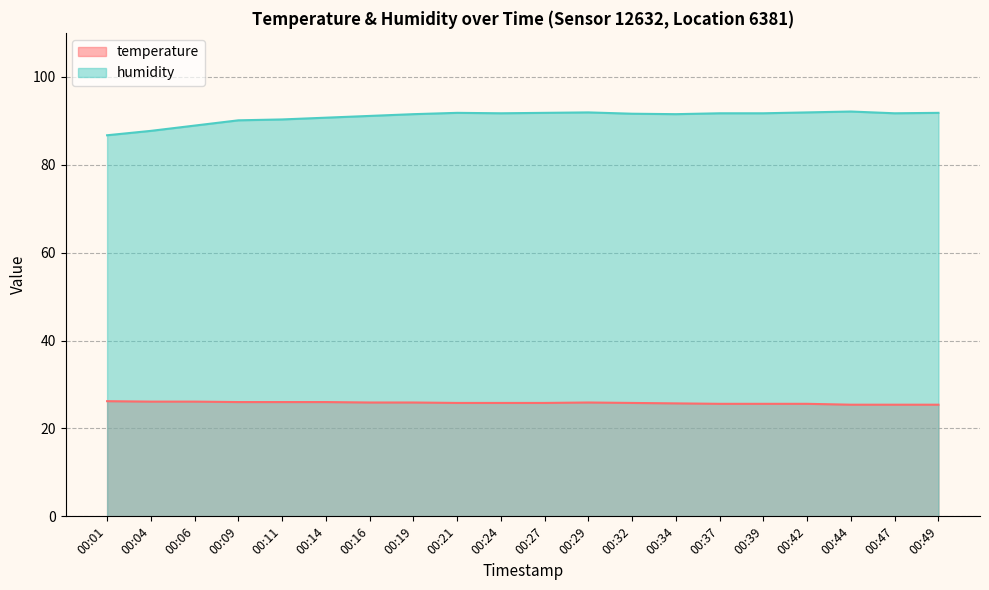

What is the minimum value shown in the chart?

25.4